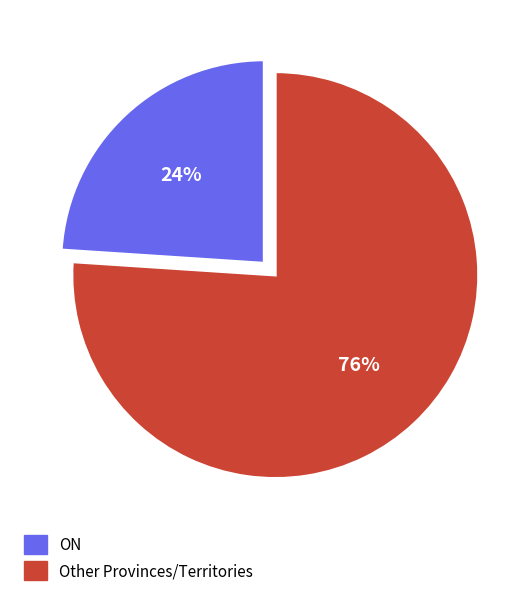

What percentage is the Other Provinces/Territories slice, to the nearest percent?

76%